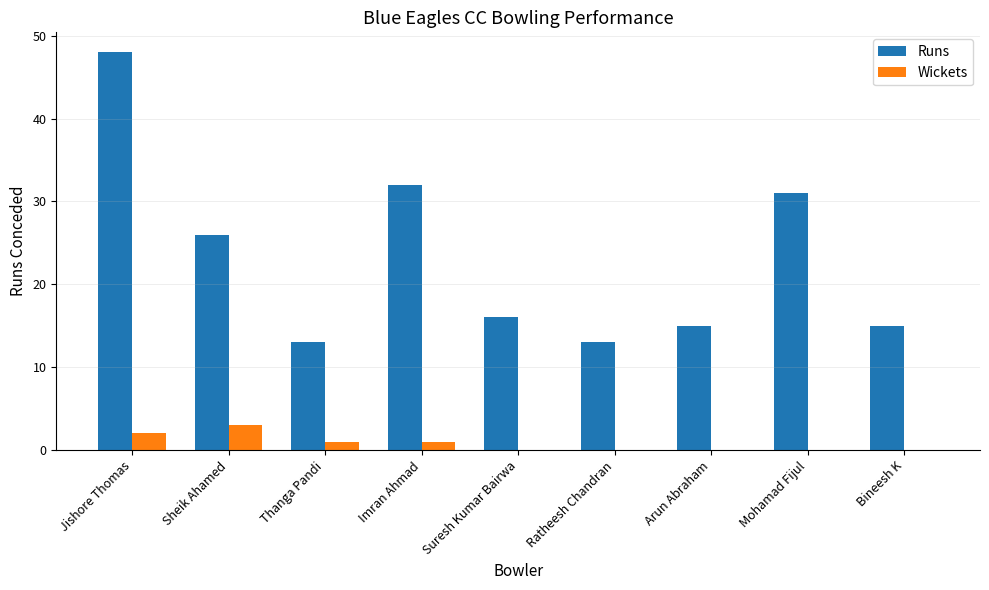

What is the average value of the Runs series?

23